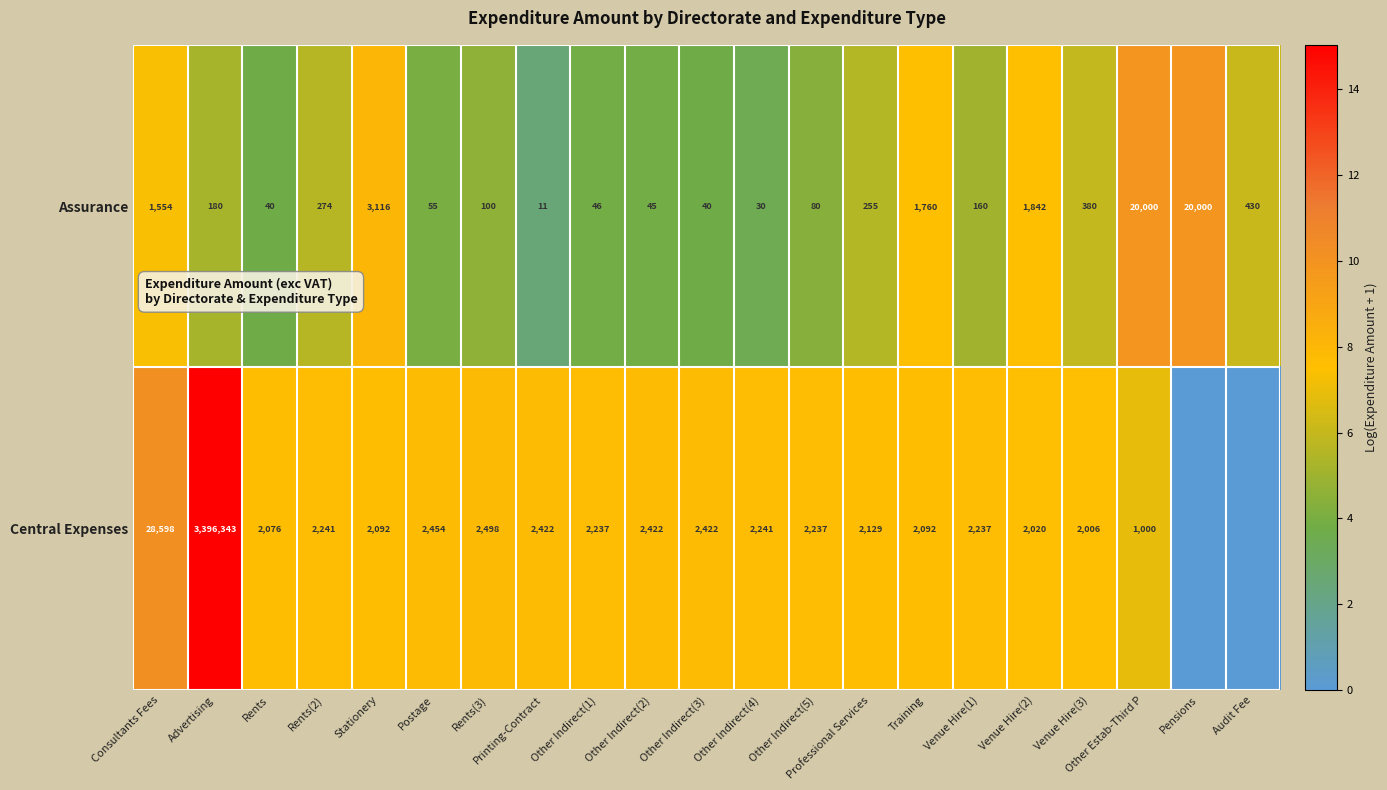

What is the maximum value for Assurance?

20000